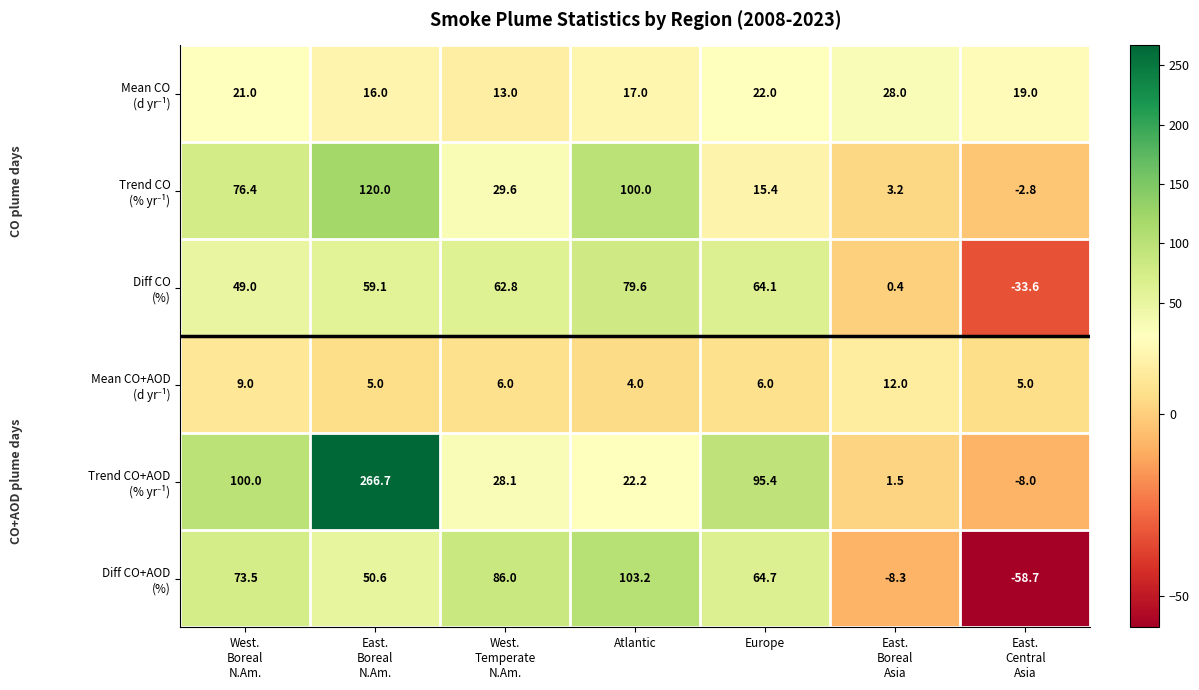

Count the number of categories in the chart.

7